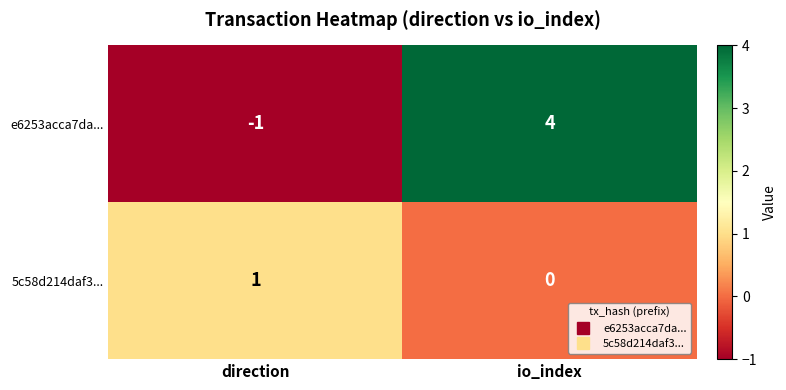

Which series changed the most between direction and io_index?

e6253acca7da...